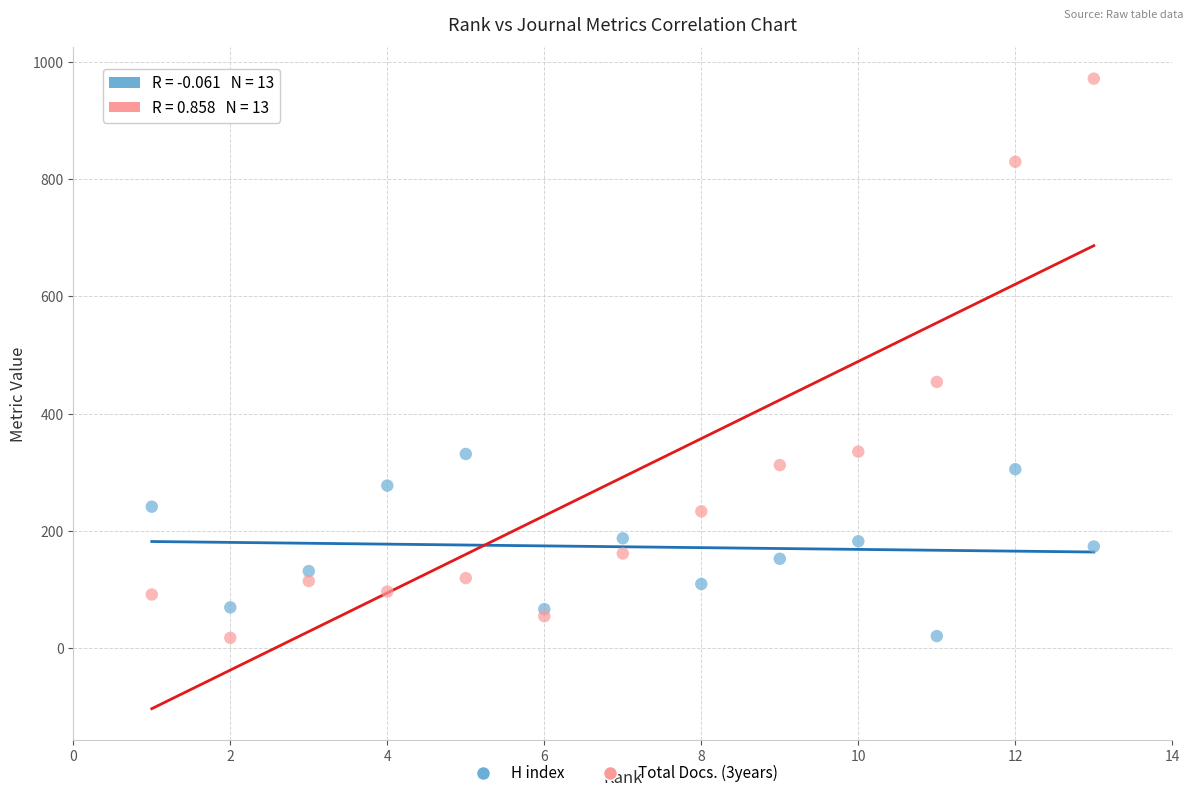

Across all data points, what is the range of Y values (max minus min)?

955